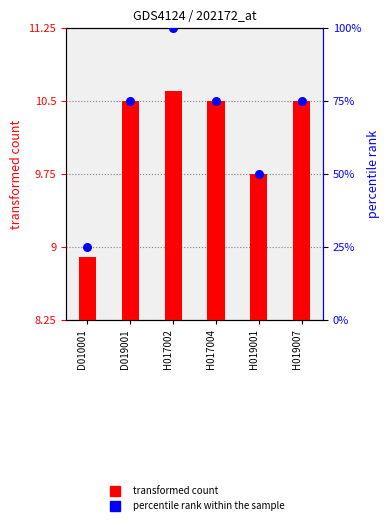

At how many categories does at least one series exceed 22?

6